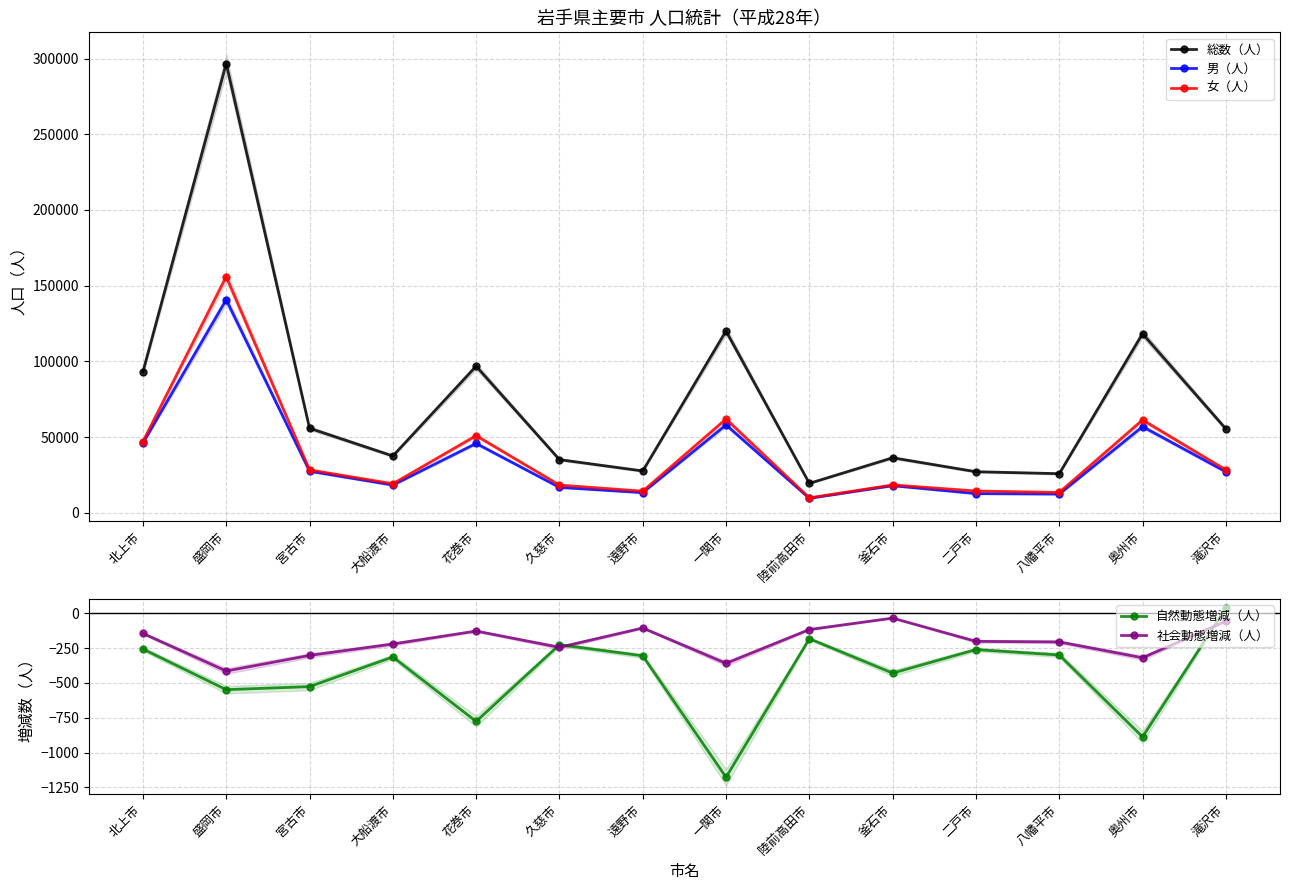

At which category does 女（人） reach its first local valley?

大船渡市